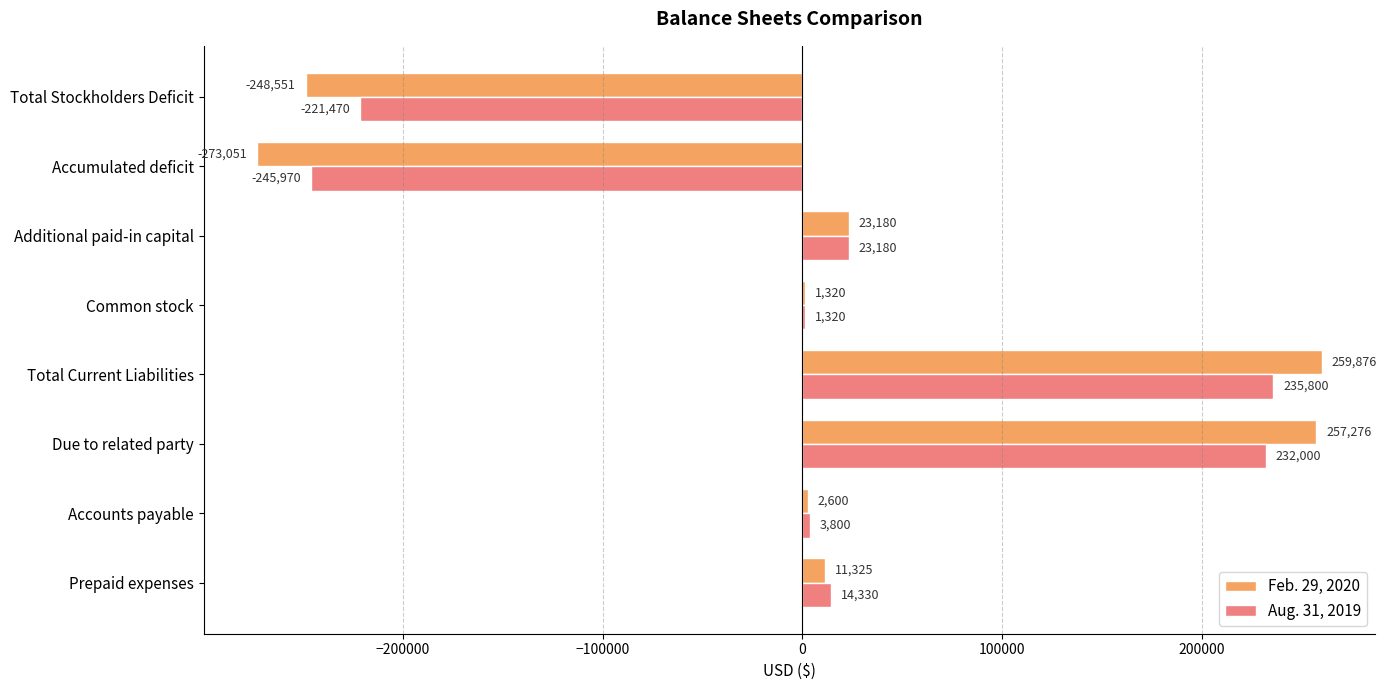

What is the total value across all series at Total Current Liabilities?

495676